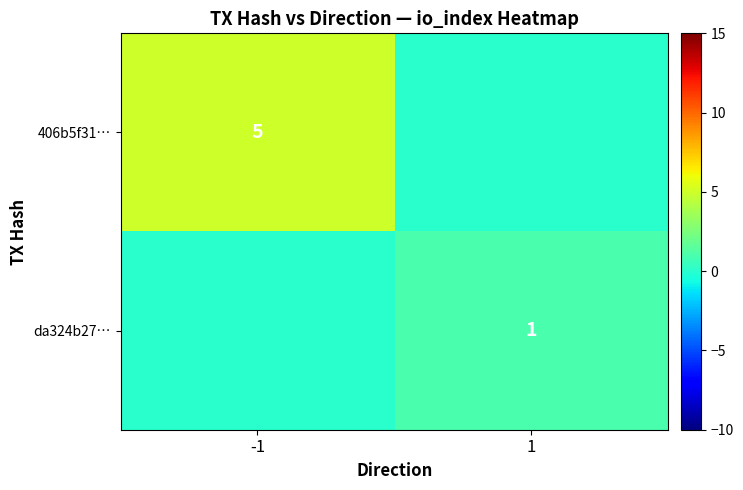

The 406b5f31… series shows 5 at -1. True or false?

True